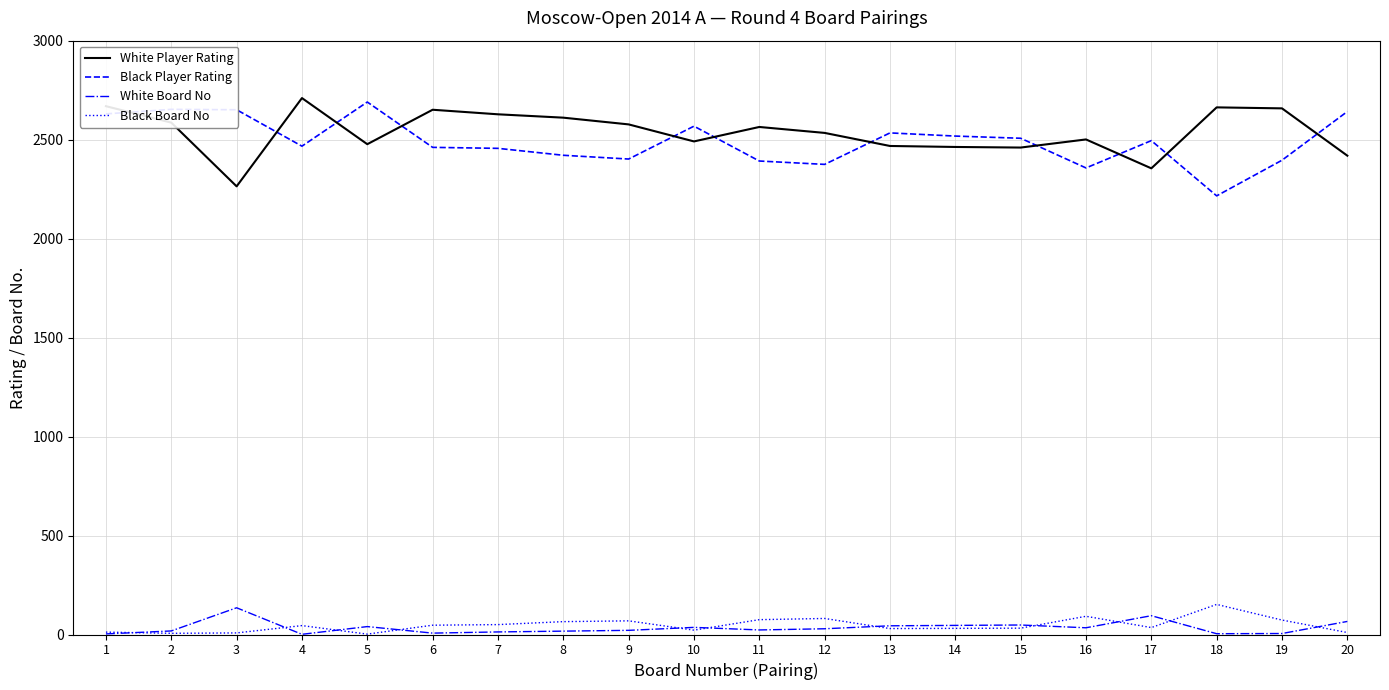

After their last crossing, which series has the higher values: Black Board No or White Board No?

White Board No